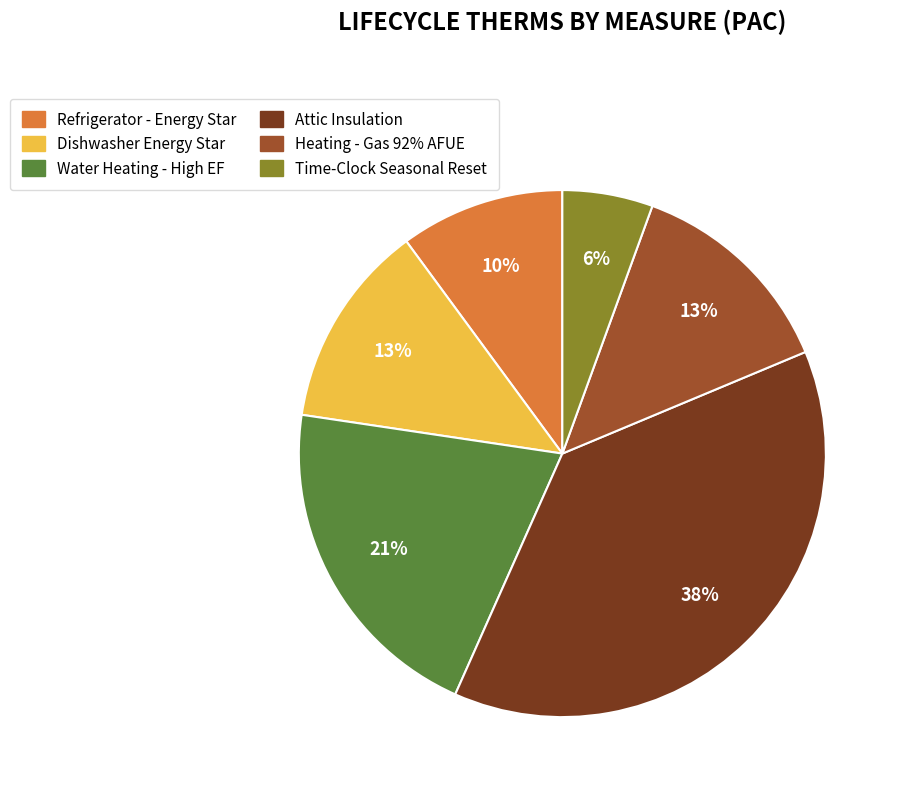

The Water Heating - High EF slice represents 21% of the pie. True or false?

True